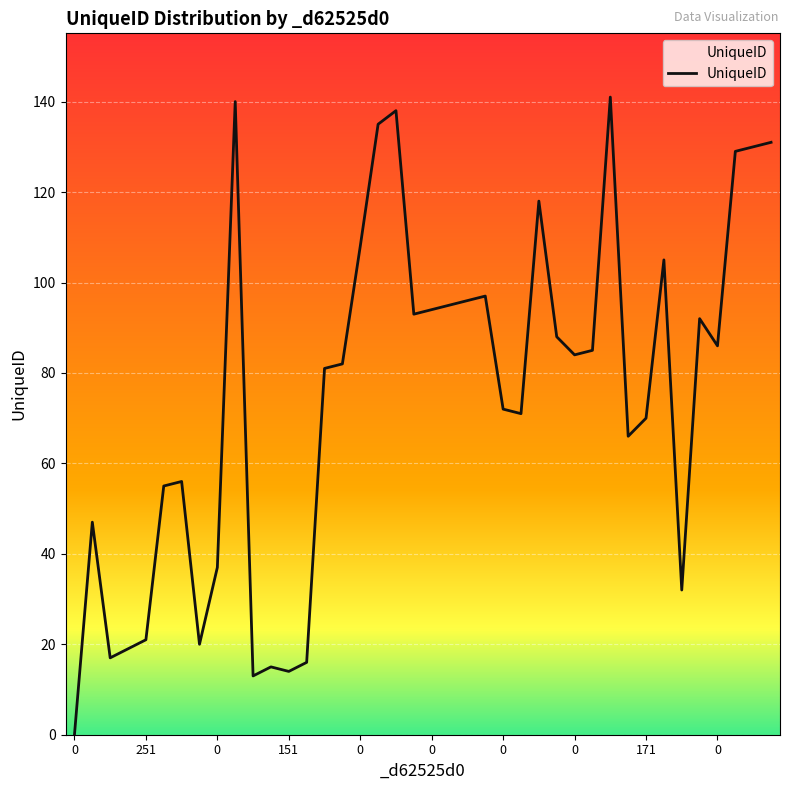

What is the difference between the maximum and minimum values?

141